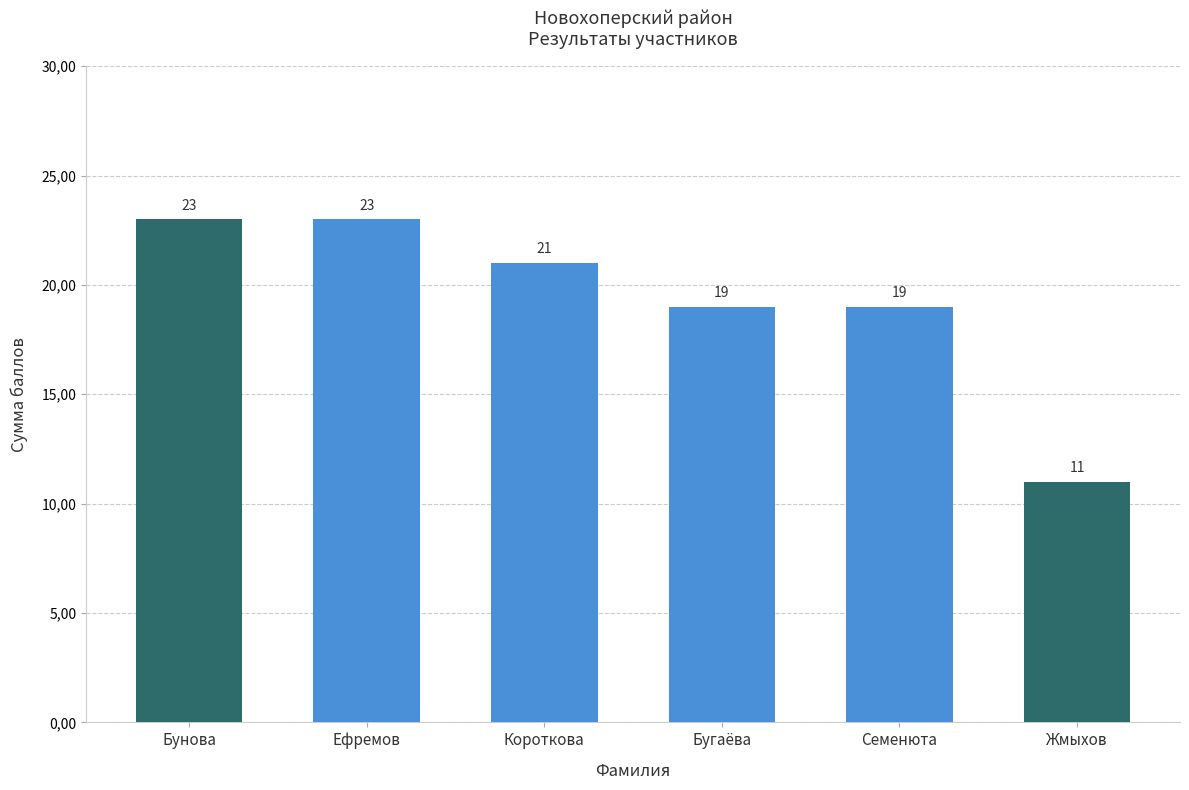

Are the bars horizontal?

No